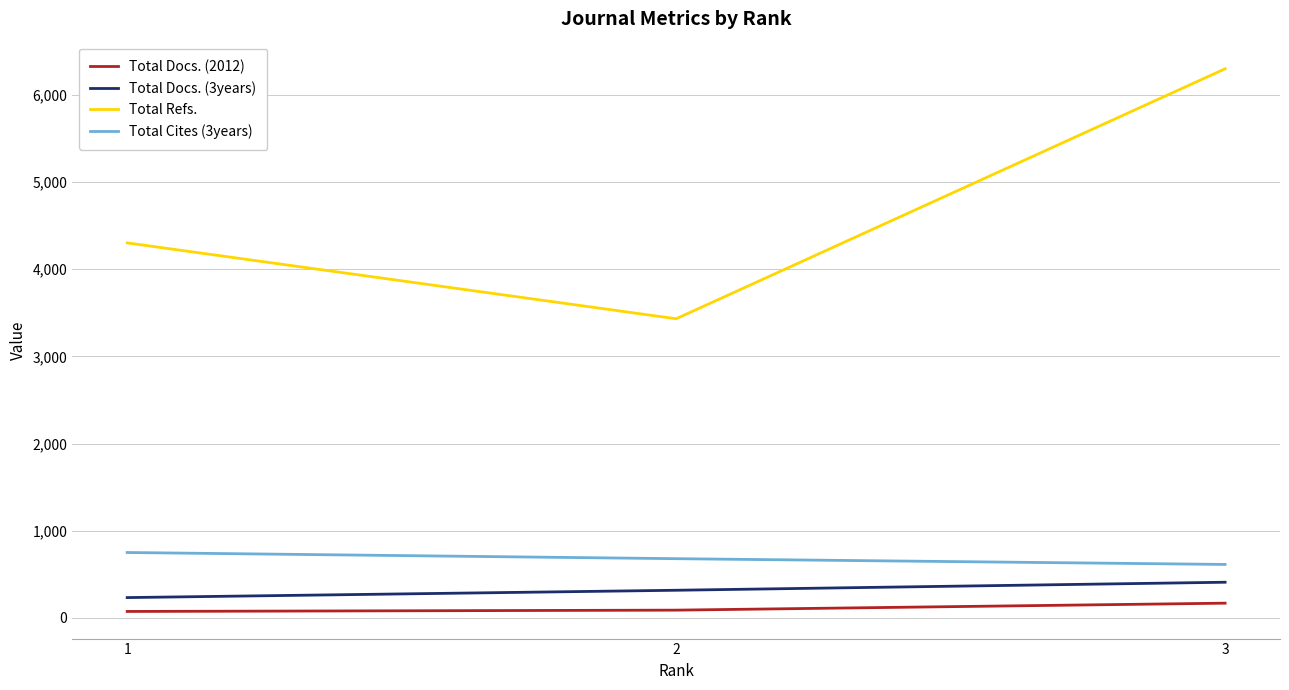

What is the lowest value of the Total Docs. (2012) series?

75